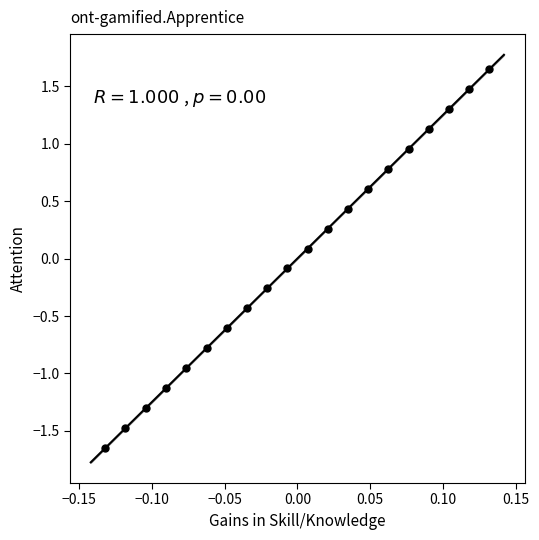

What is the range of Y values (max minus min)?

3.3